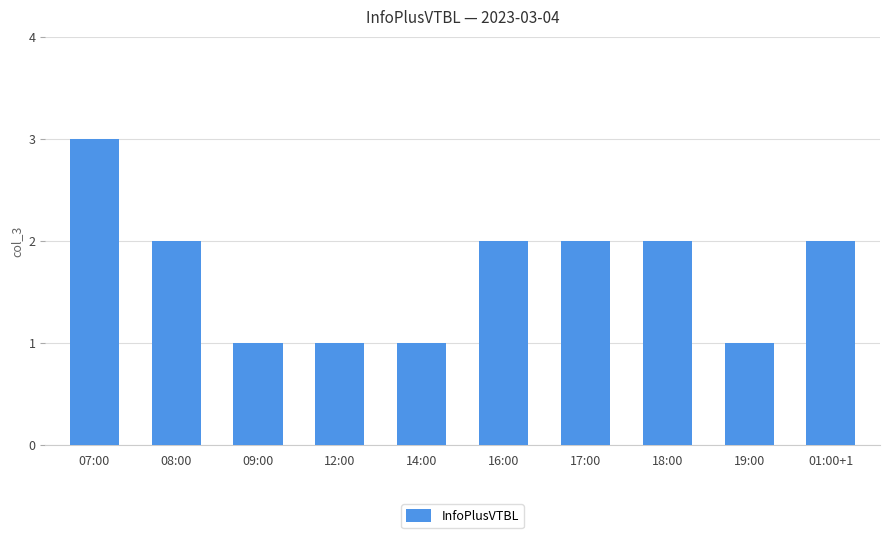

How many bars are there in total?

10